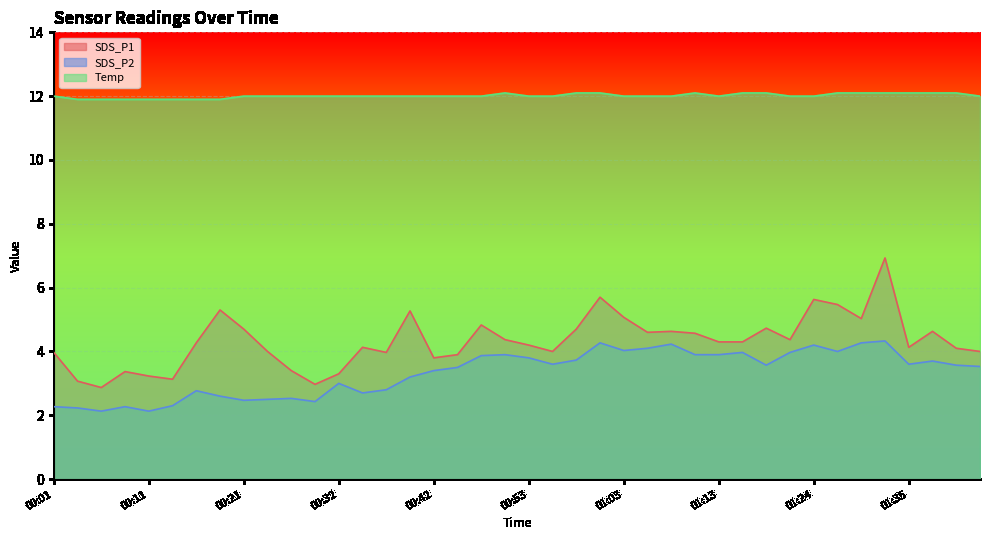

What is the maximum value shown in the chart?

12.1